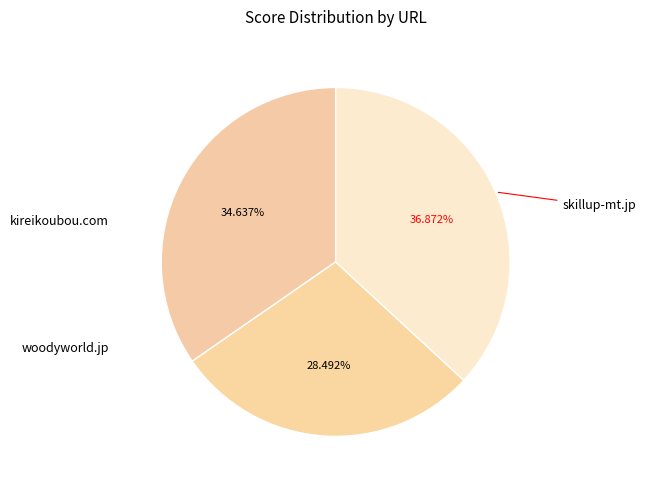

Does skillup-mt.jp account for over 50% of the chart?

No